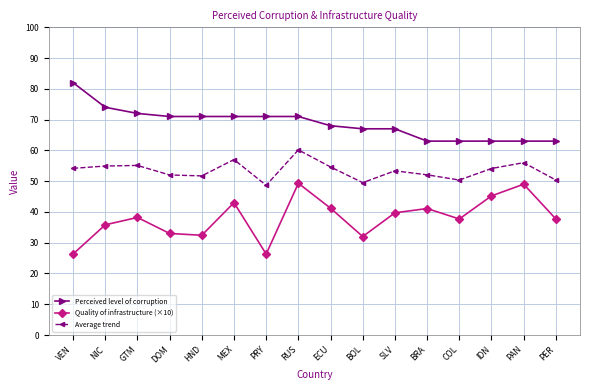

Is the value of Perceived level of corruption at HND greater than the value of Quality of infrastructure (×10) at VEN?

Yes